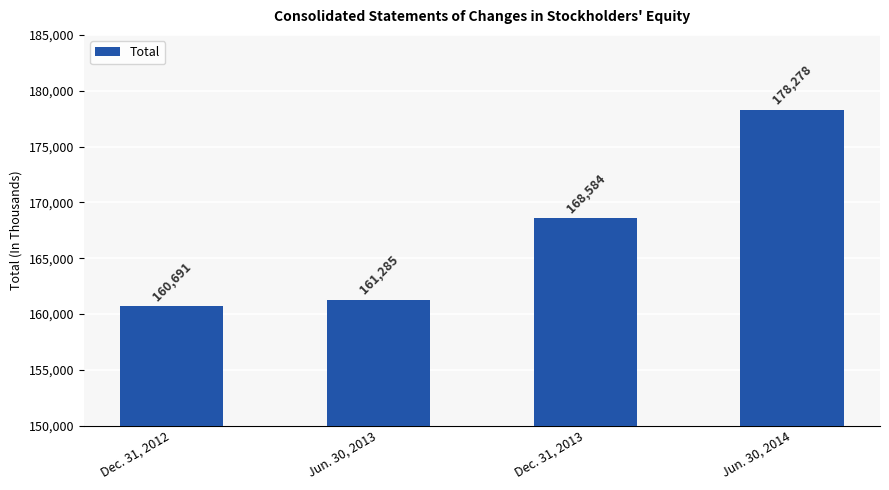

Rank the categories by value from highest to lowest.

Jun. 30, 2014, Dec. 31, 2013, Jun. 30, 2013, Dec. 31, 2012